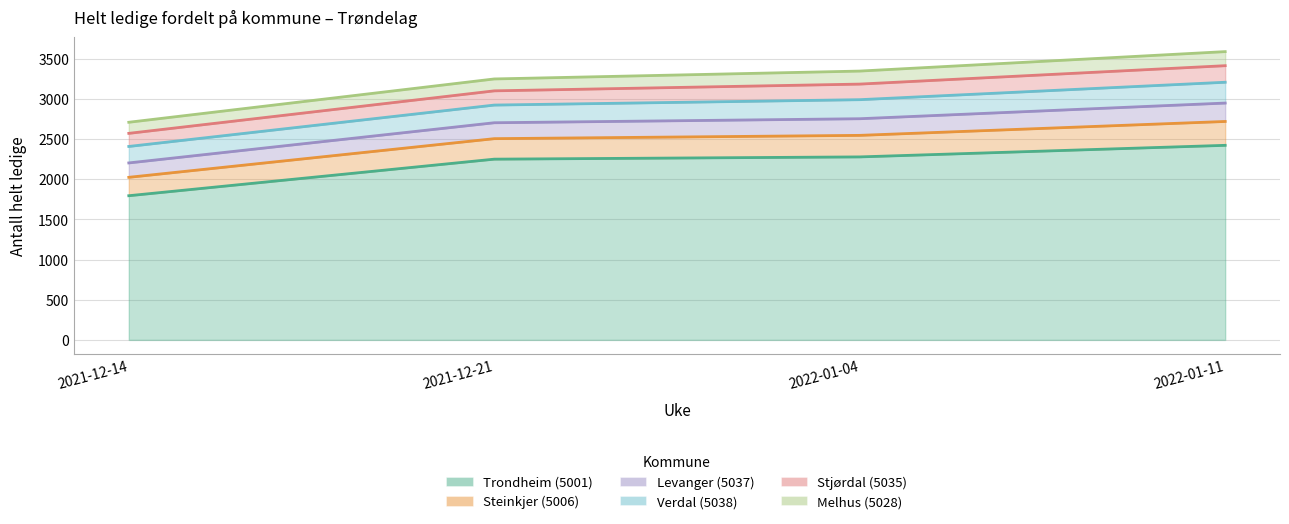

At which label is Steinkjer (5006) closest to 263?

2022-01-04